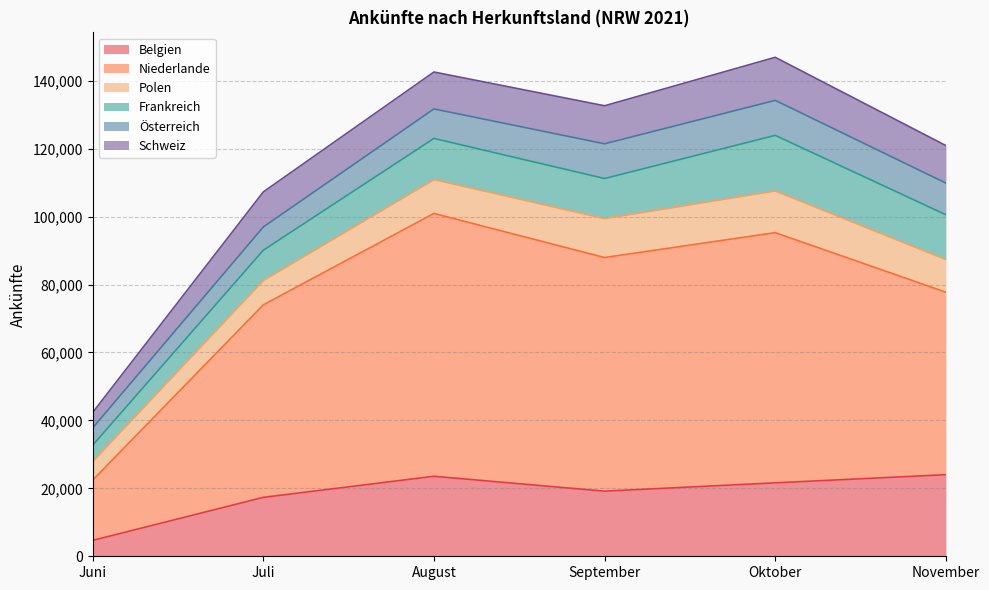

Reading left to right, transcribe all the data shown in this chart.

Belgien: Juni=4673	Juli=17344	August=23548	September=19166	Oktober=21619	November=24021
Niederlande: Juni=17740	Juli=56670	August=77385	September=68785	Oktober=73659	November=53717
Polen: Juni=5470	Juli=7179	August=9966	September=11464	Oktober=12274	November=9602
Frankreich: Juni=4802	Juli=8909	August=12119	September=11798	Oktober=16367	November=13205
Österreich: Juni=5099	Juli=6839	August=8689	September=10218	Oktober=10311	November=9323
Schweiz: Juni=4545	Juli=10324	August=10862	September=11202	Oktober=12668	November=11049